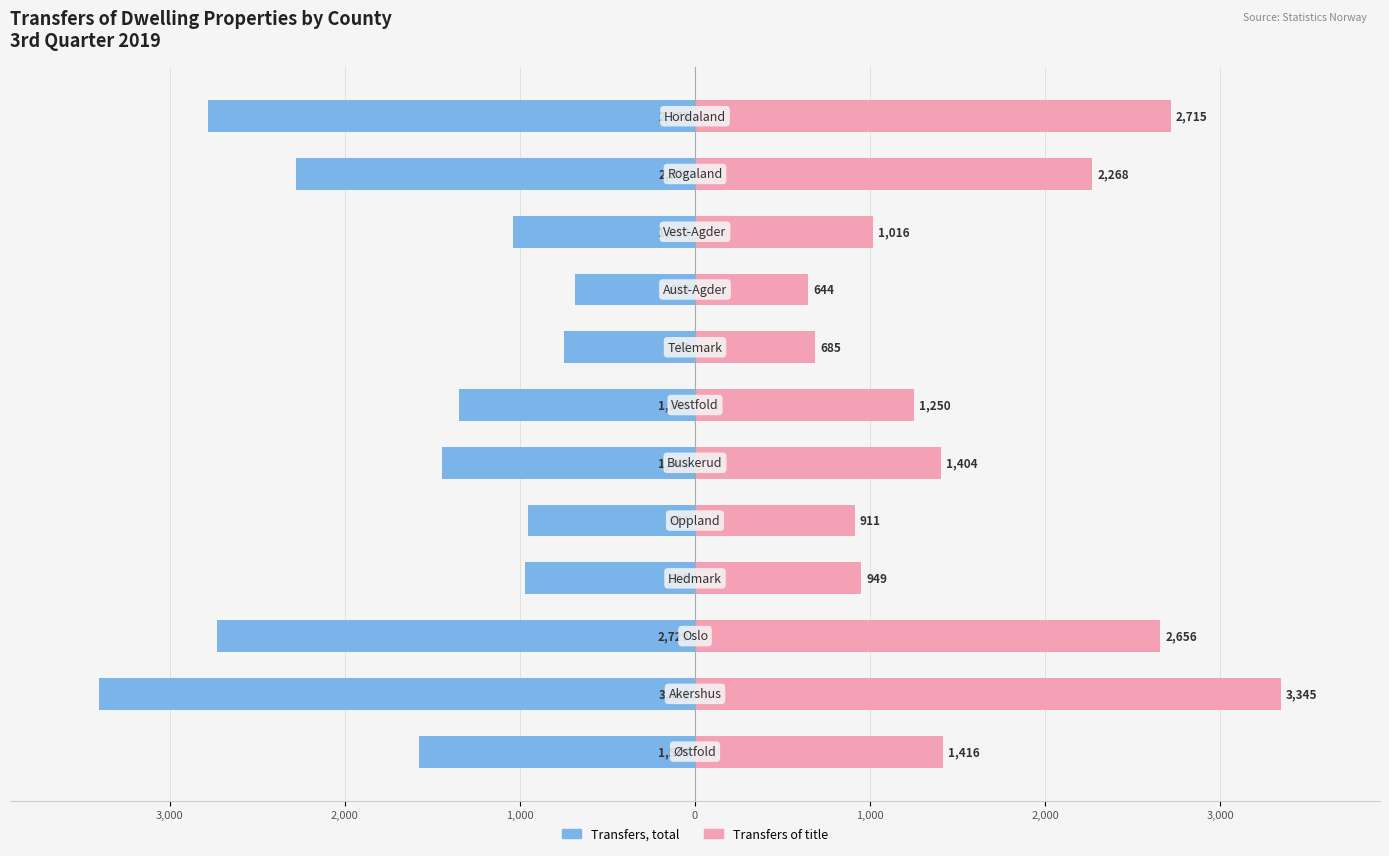

Reading left to right, extract all data points from this chart.

Transfers, total: -1574	-3401	-2729	-968	-954	-1443	-1346	-747	-683	-1039	-2278	-2778
Transfers of title: 1416	3345	2656	949	911	1404	1250	685	644	1016	2268	2715